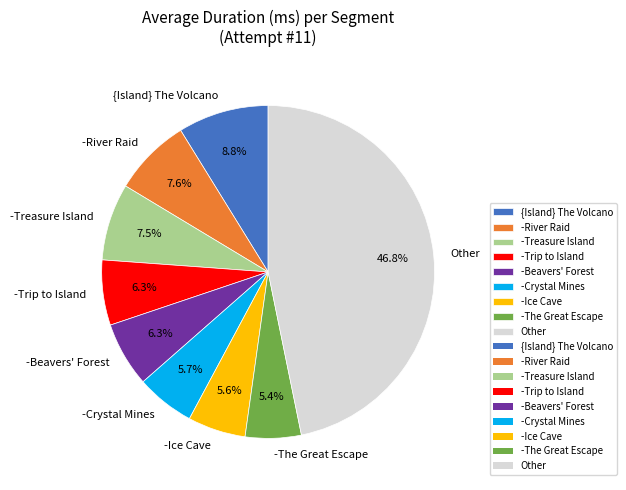

What is the largest slice in the pie chart?

Other